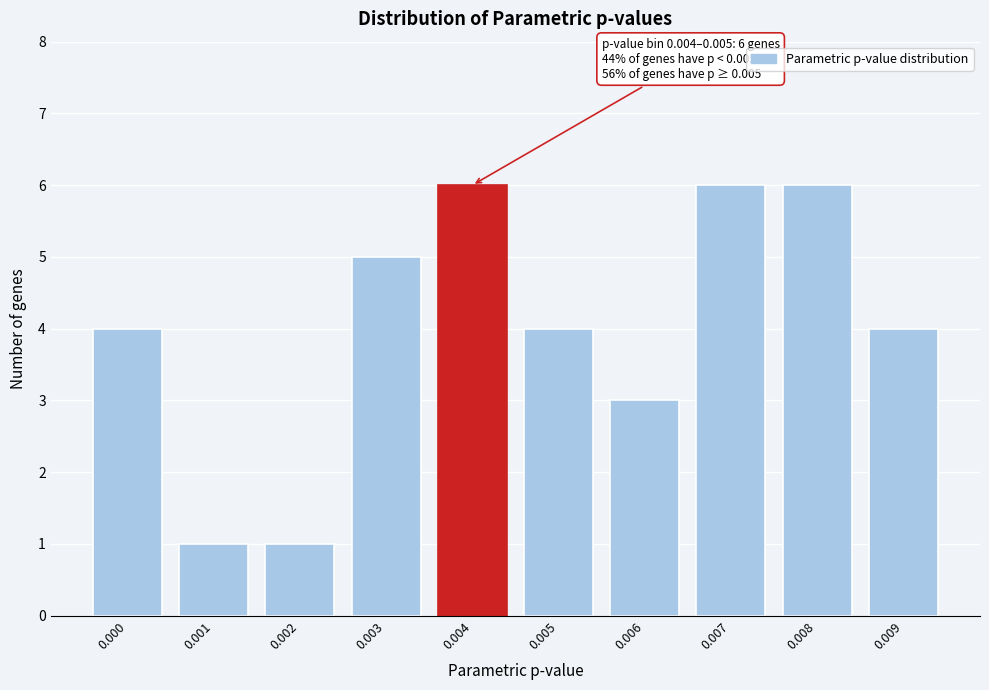

Reading left to right, transcribe all the data shown in this chart.

0.000=4	0.001=1	0.002=1	0.003=5	0.004=6	0.005=4	0.006=3	0.007=6	0.008=6	0.009=4